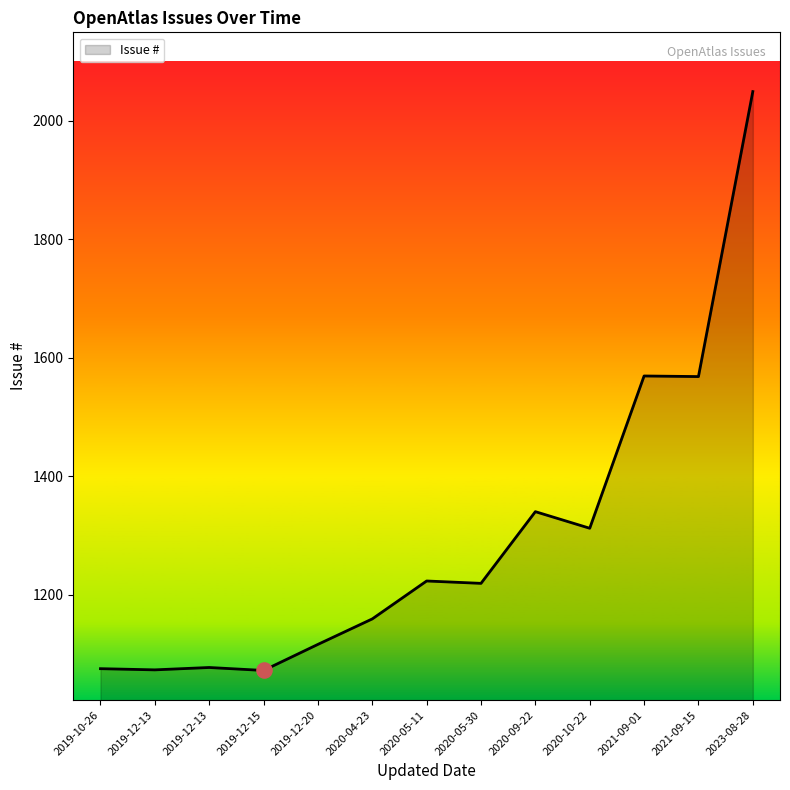

What is the change in value from 2020-04-23 to 2020-10-22?

+153